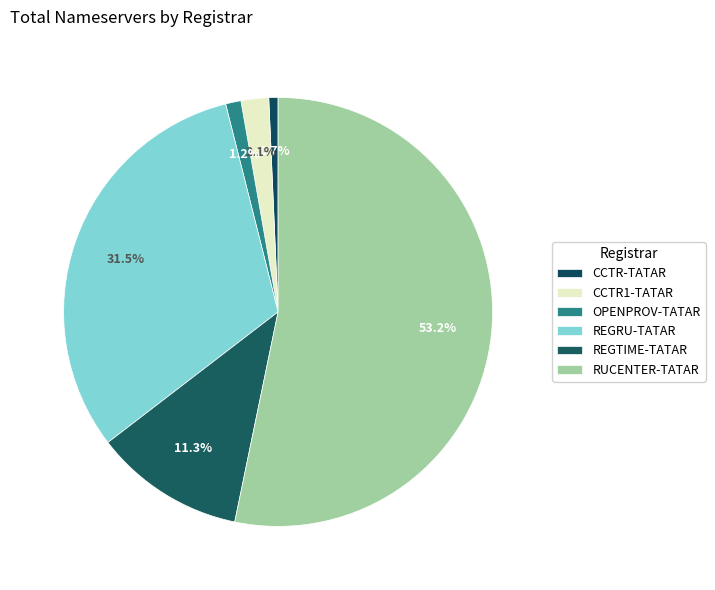

Which slice is the smallest?

CCTR-TATAR